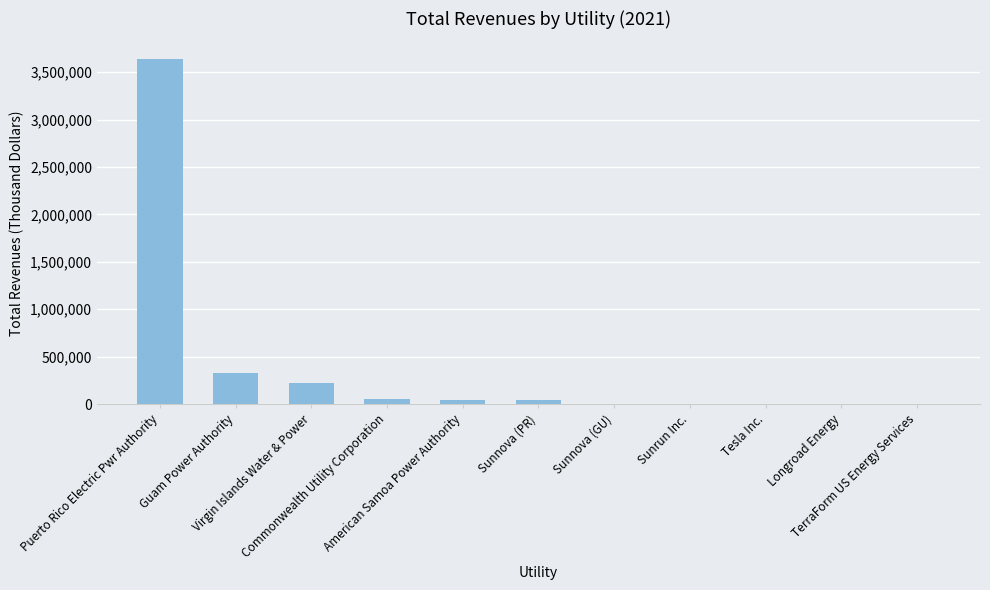

True or false: the data shows 324234.4 at Guam Power Authority.

True